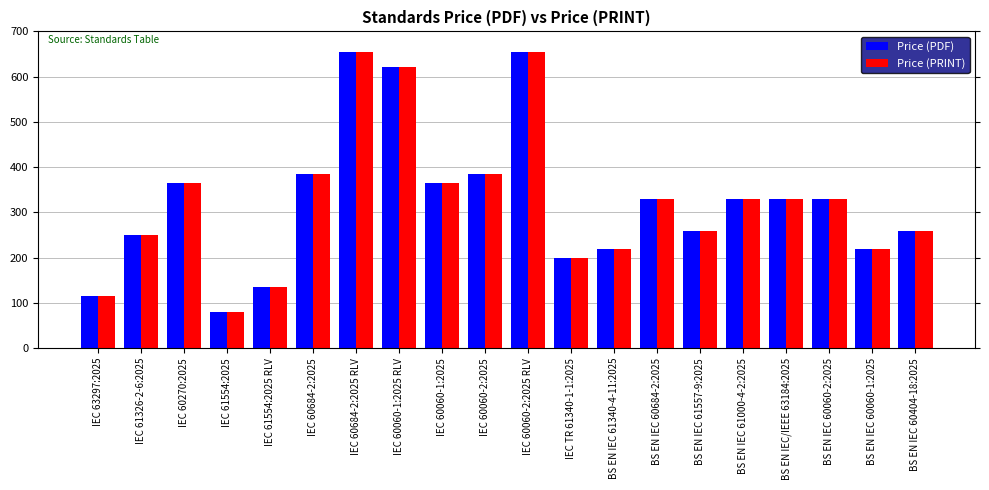

What is the difference between the maximum and minimum values in the Price (PRINT) series?

575